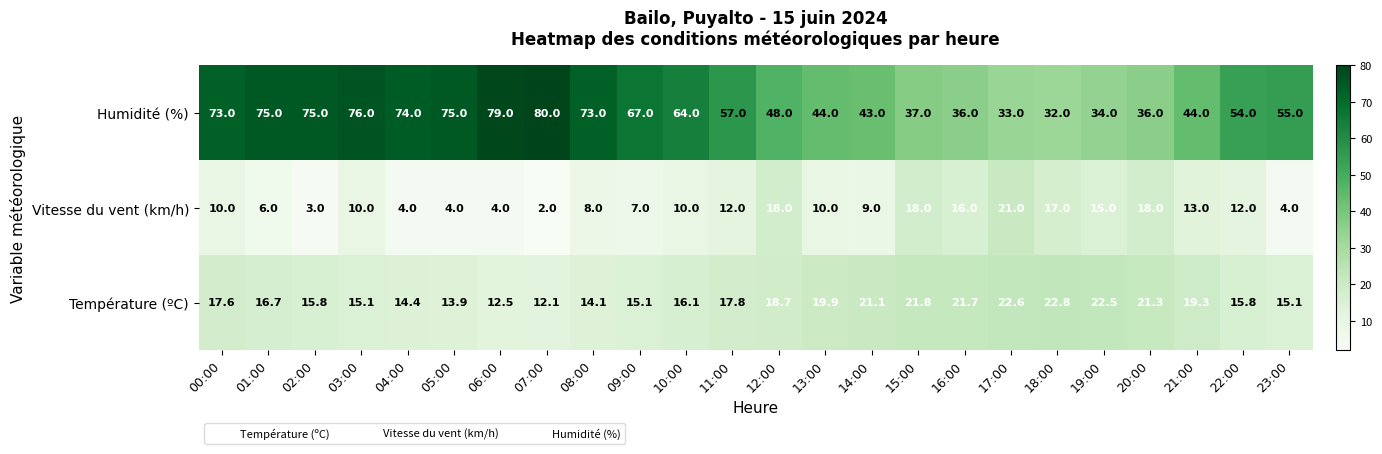

What is the difference between the second highest and second lowest values in the Température (ºC) series?

10.1